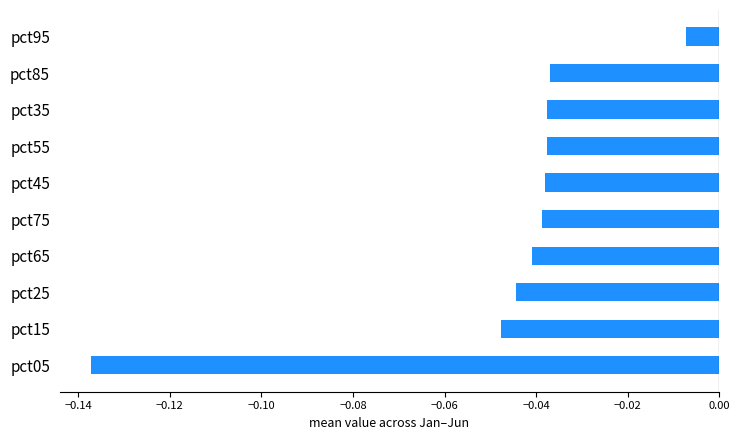

Is it true that the value at pct35 is -0.1?

False